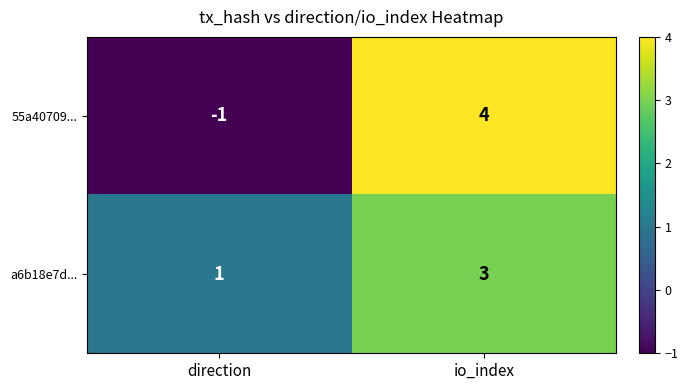

Which series changed the most between direction and io_index?

55a40709...